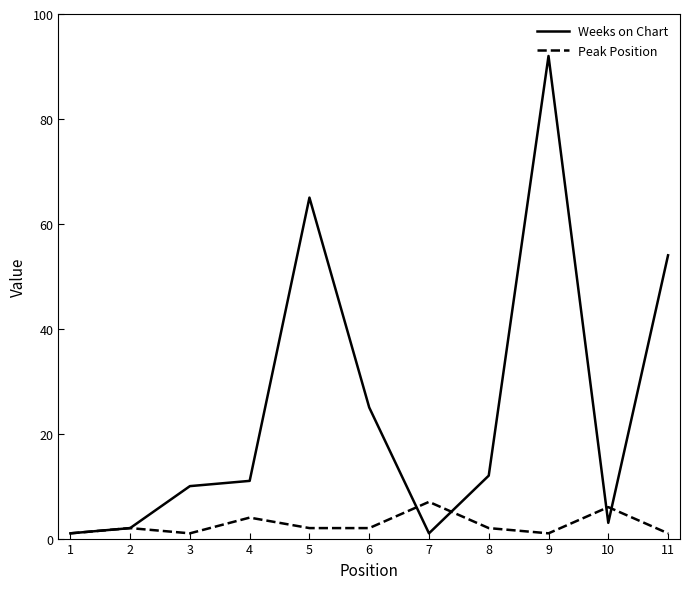

Between 3 and 9, which series saw the biggest shift?

Weeks on Chart